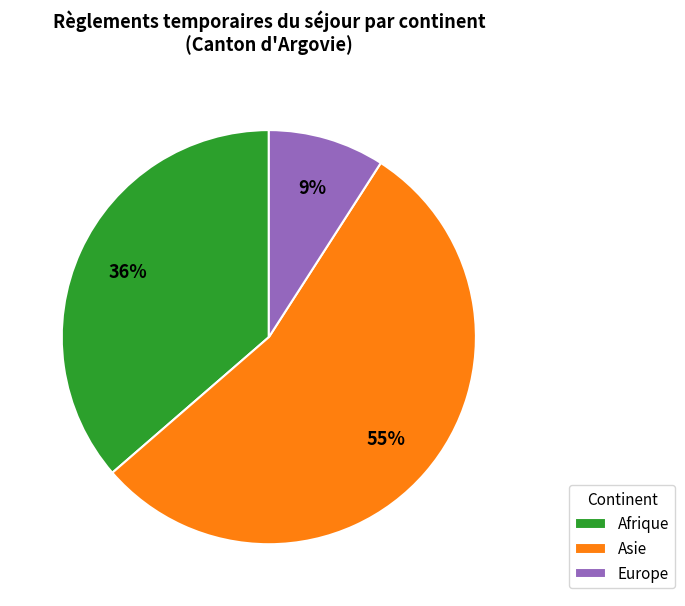

To the nearest percent, what is the average slice percentage?

33%